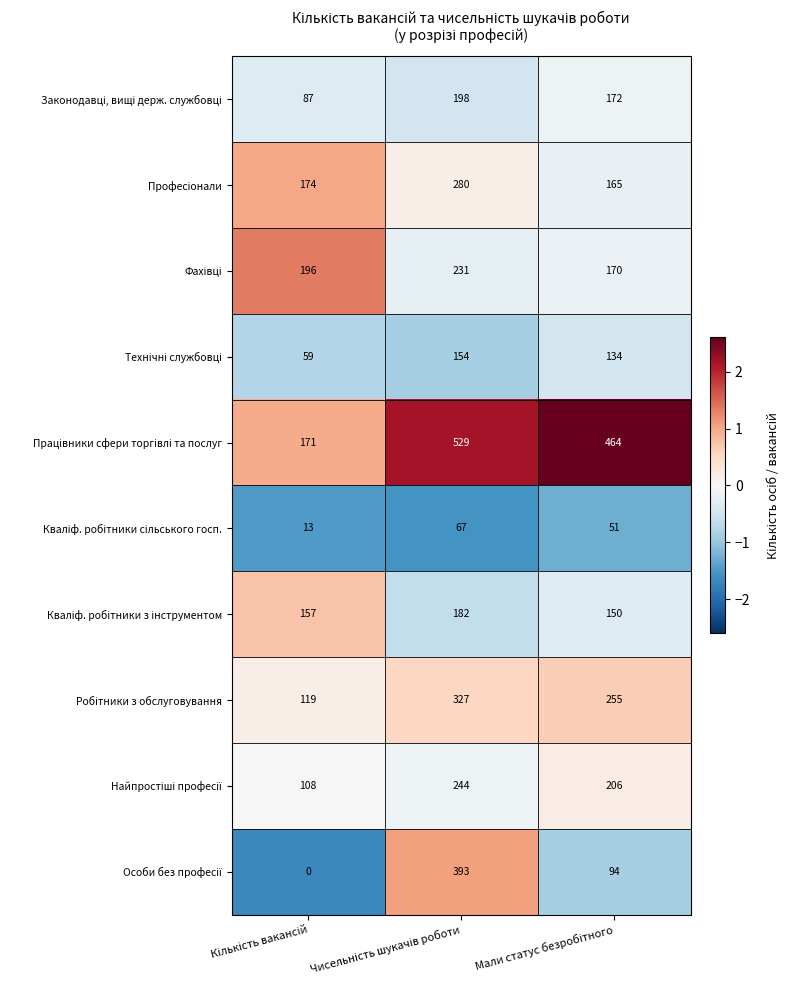

At how many categories does at least one series exceed 154?

3